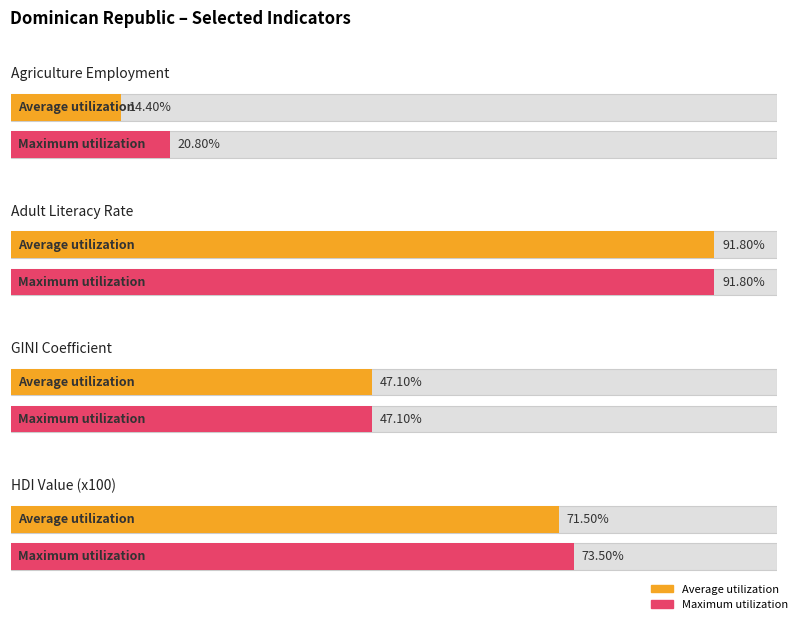

How many categories are shown in the chart?

4